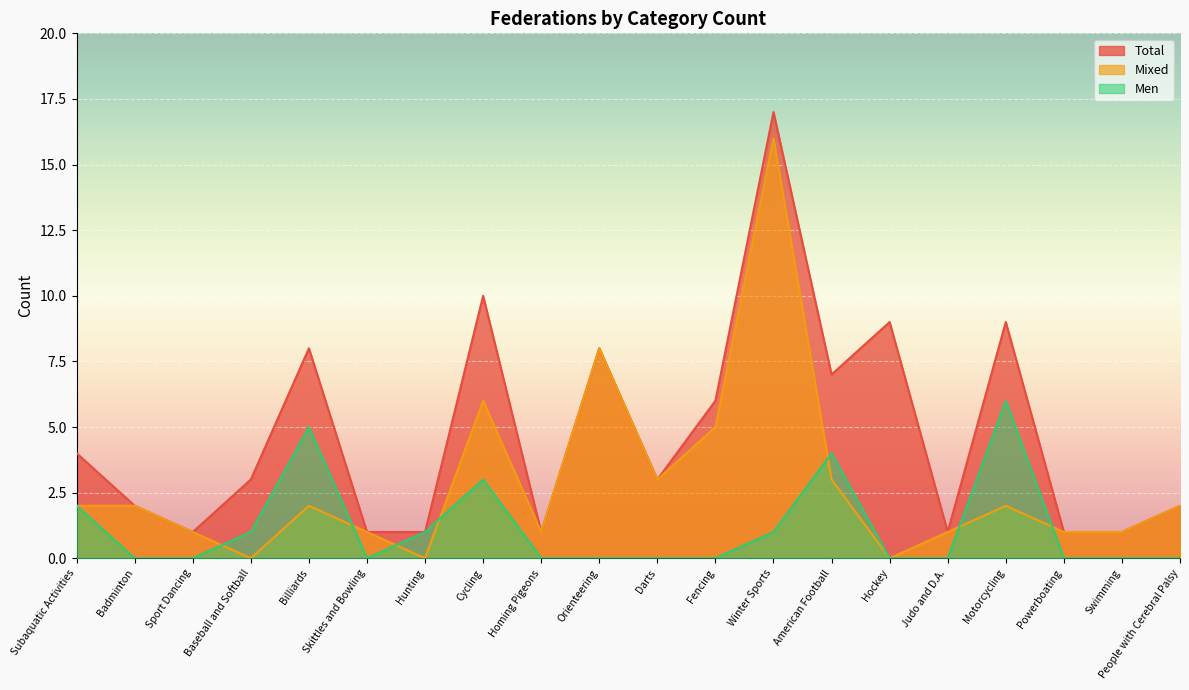

What is the difference between the highest and lowest values at Motorcycling?

7